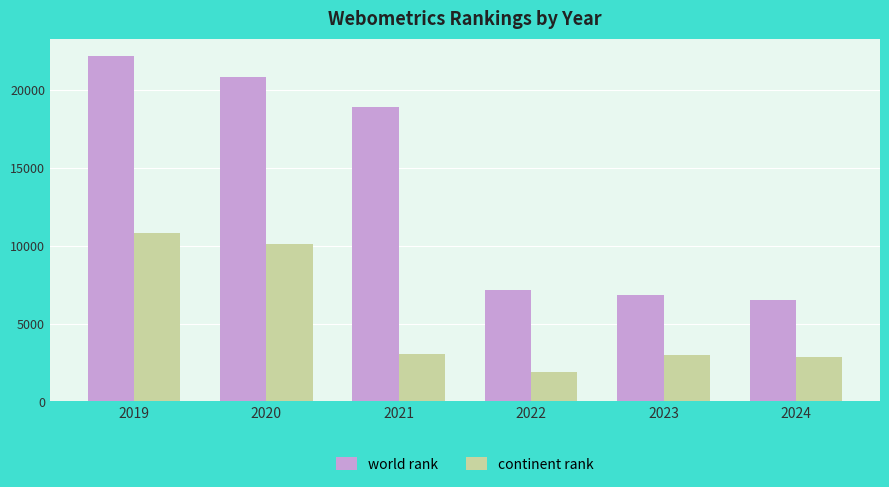

Is it true that continent rank equals 1907 at 2022?

True